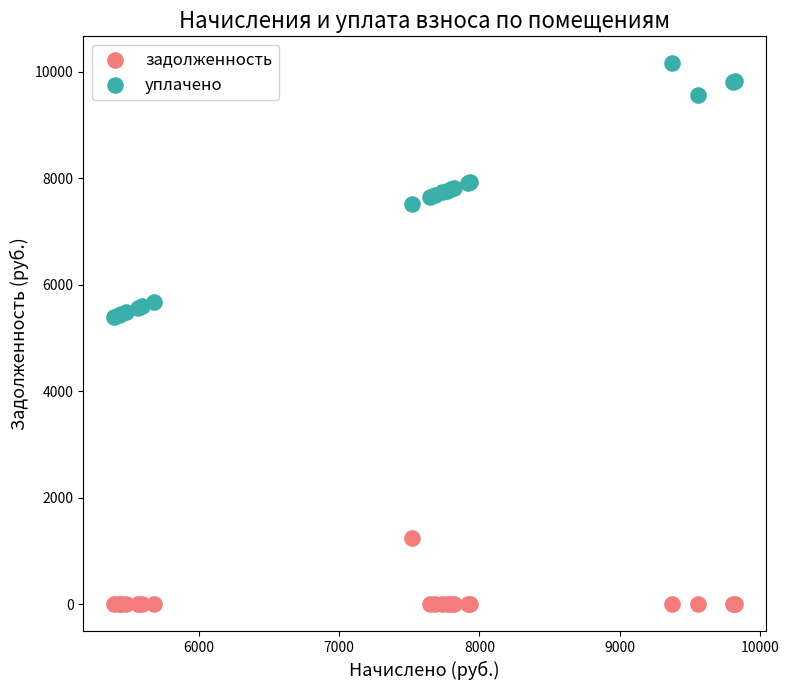

Which series contains the lowest Y value?

задолженность